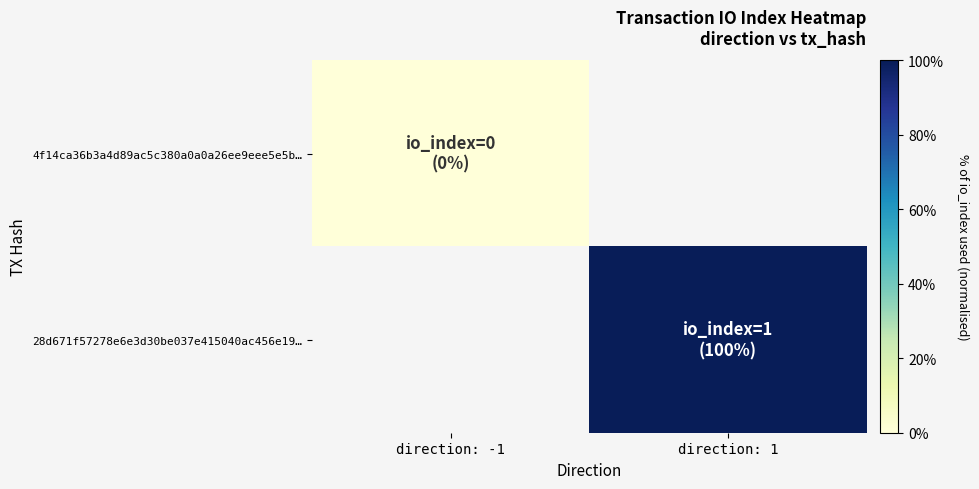

Which series has the widest spread of values?

4f14ca36b3a4d89ac5c380a0a0a26ee9eee5e5b…